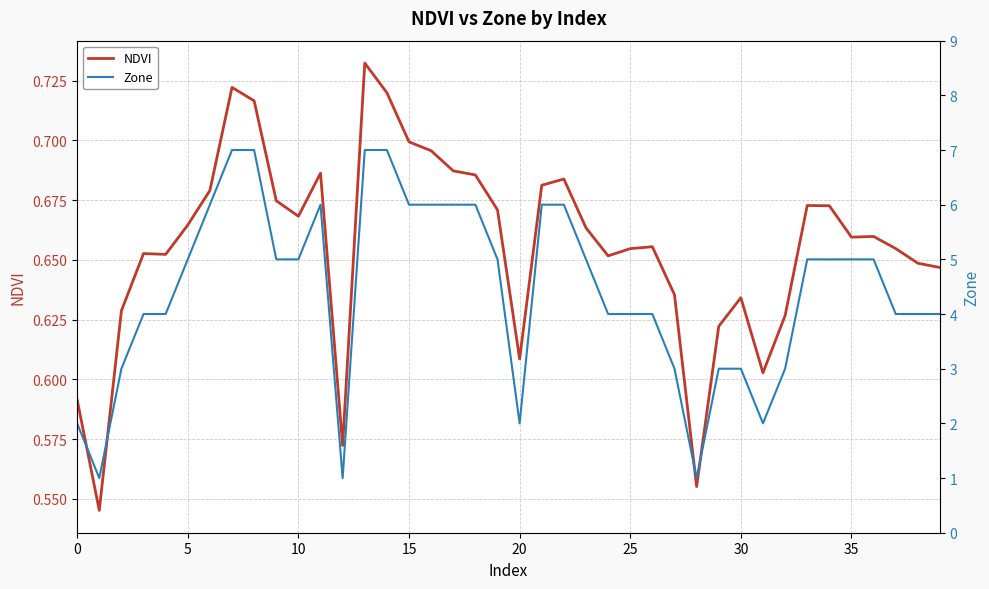

At how many categories does at least one series exceed 2?

34